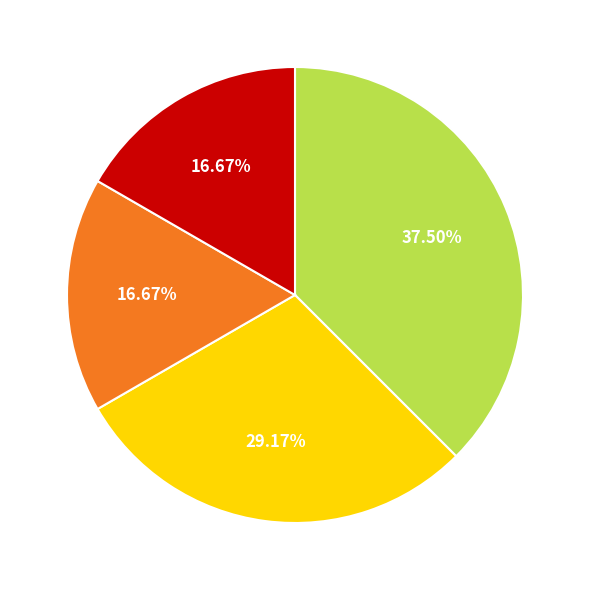

To the nearest percent, what is the difference between the largest and smallest slice percentages?

21%